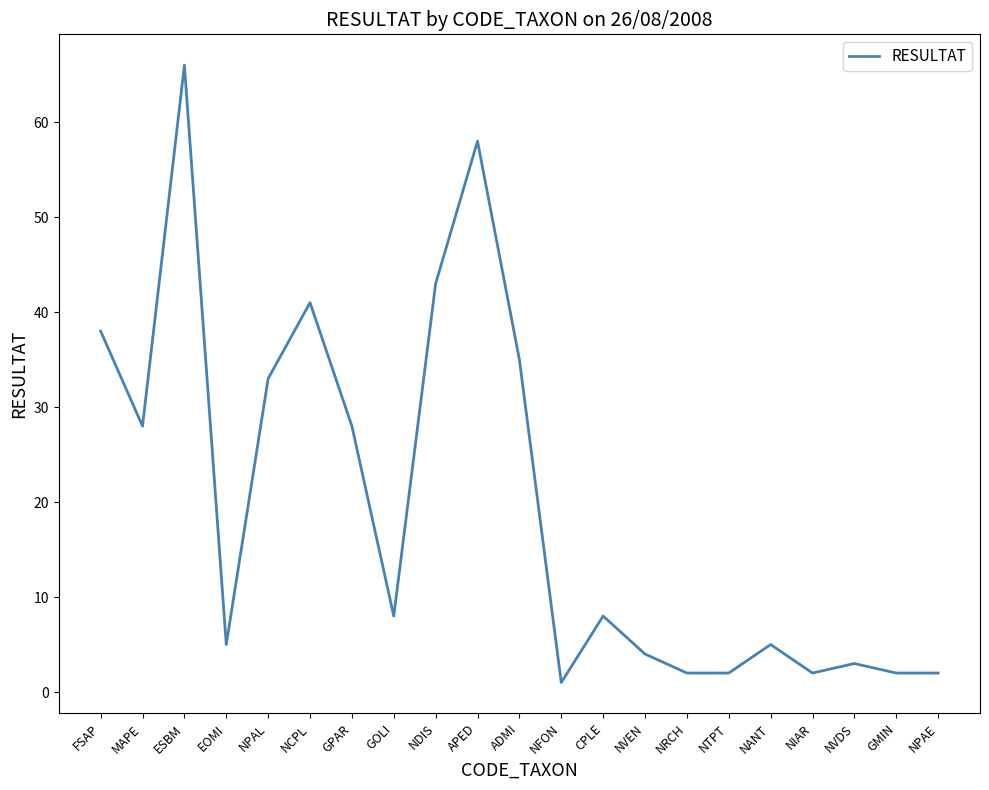

How many interior local peaks (higher than both neighbors) does the data have?

6